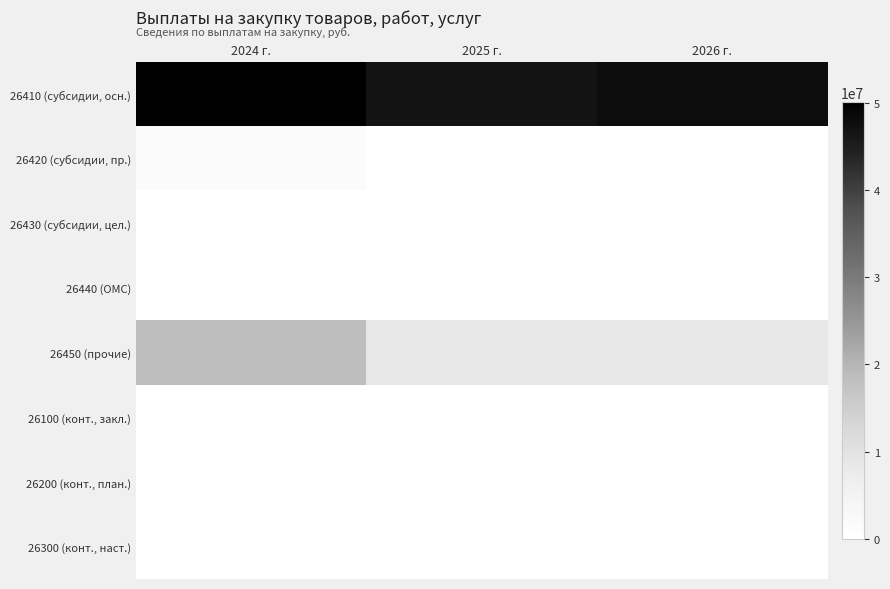

Which series has the largest total across all categories?

26410 (субсидии, осн.)